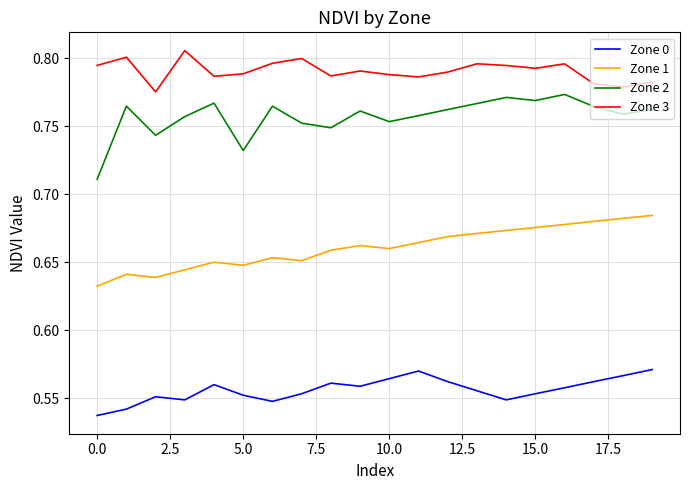

What are all the series names shown in the legend?

Zone 0, Zone 1, Zone 2, Zone 3